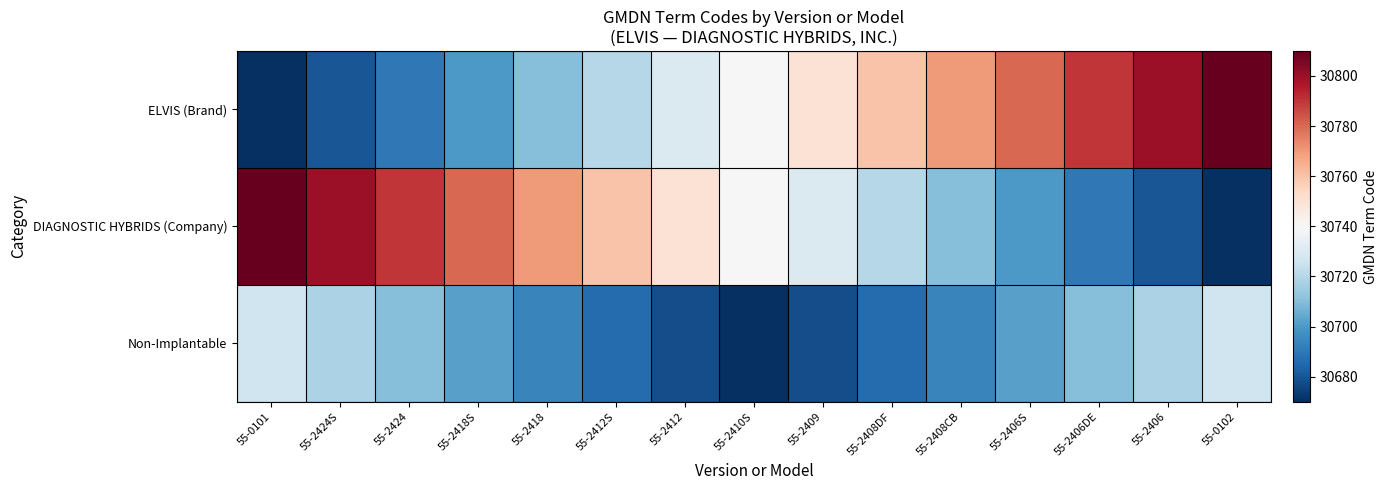

Which series has the widest spread of values?

ELVIS (Brand)